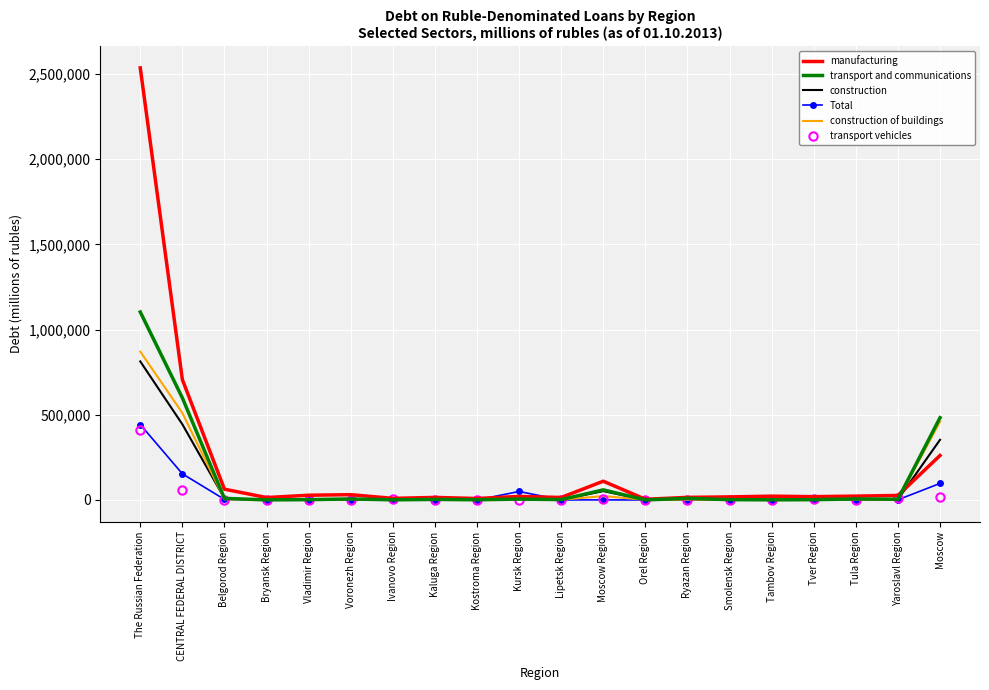

Which series has the largest range (max minus min)?

manufacturing